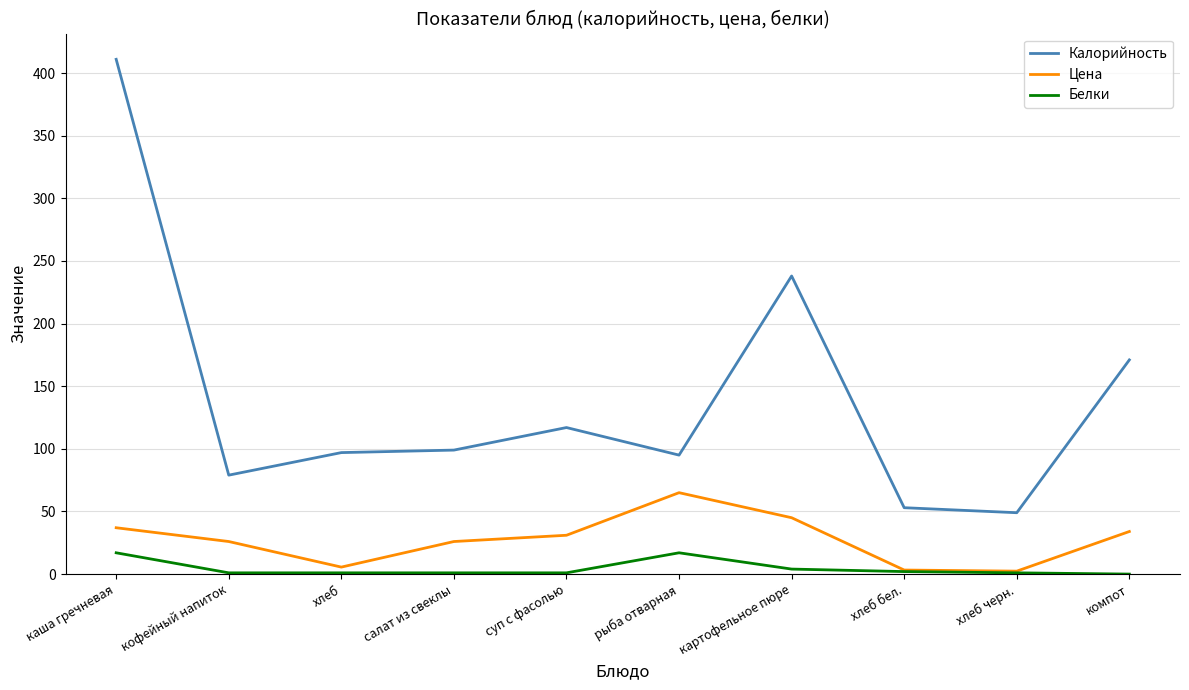

What is the greatest value displayed?

411.0